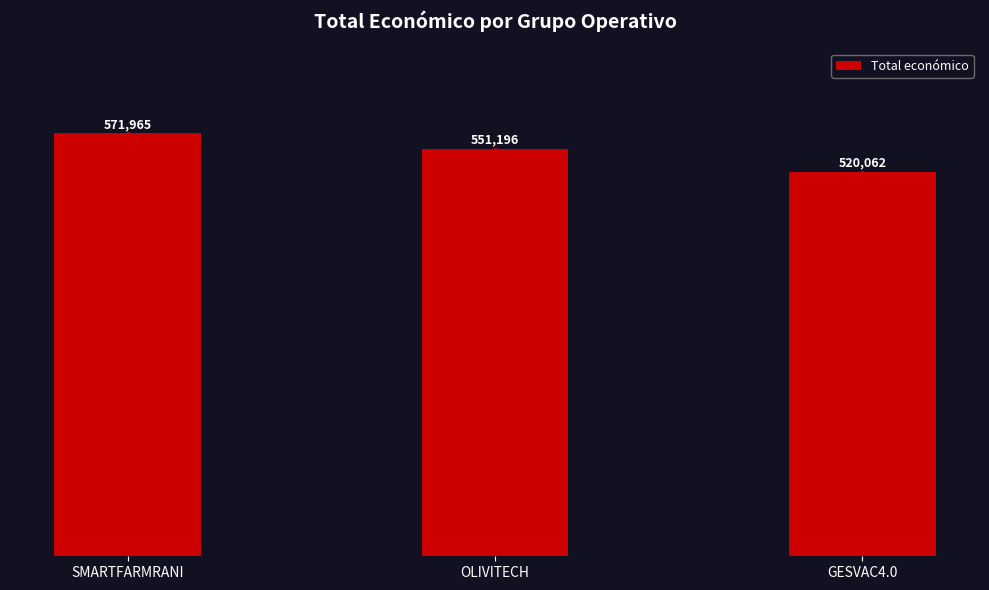

What is the sum of the values at SMARTFARMRANI and GESVAC4.0?

1092027